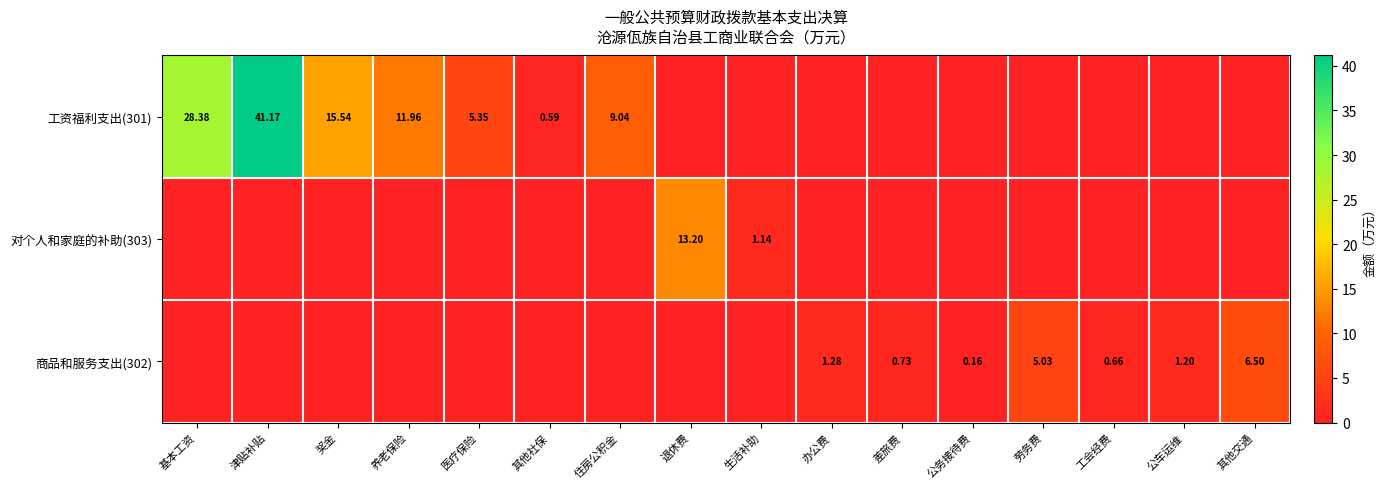

Is the value of 对个人和家庭的补助(303) at 生活补助 greater than the value of 商品和服务支出(302) at 工会经费?

Yes